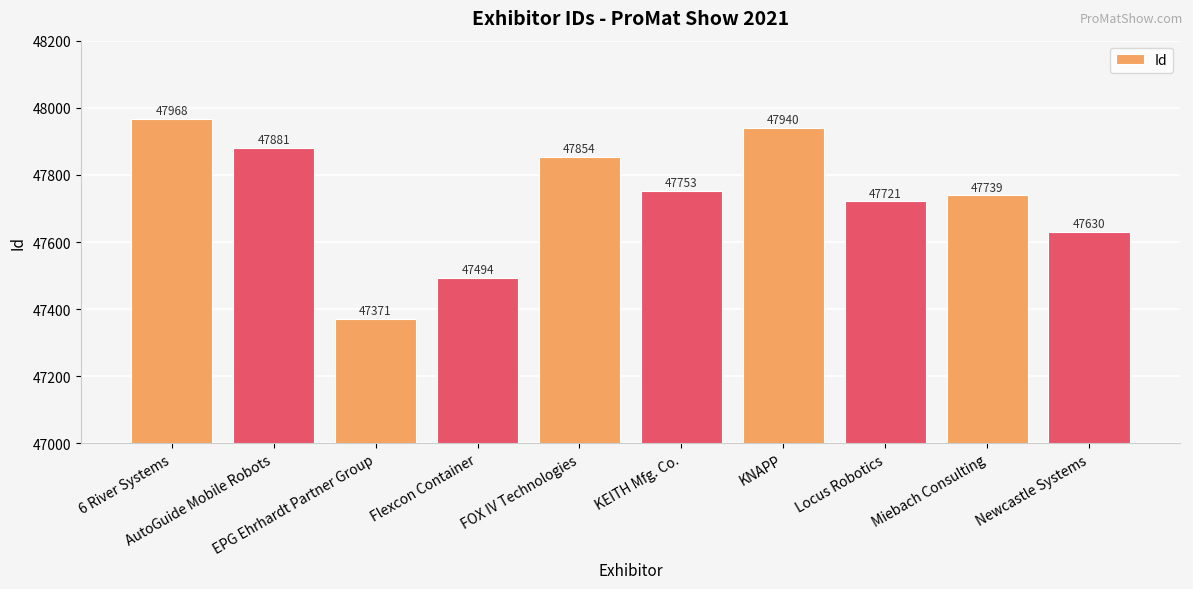

The value at AutoGuide Mobile Robots is 78860. True or false?

False